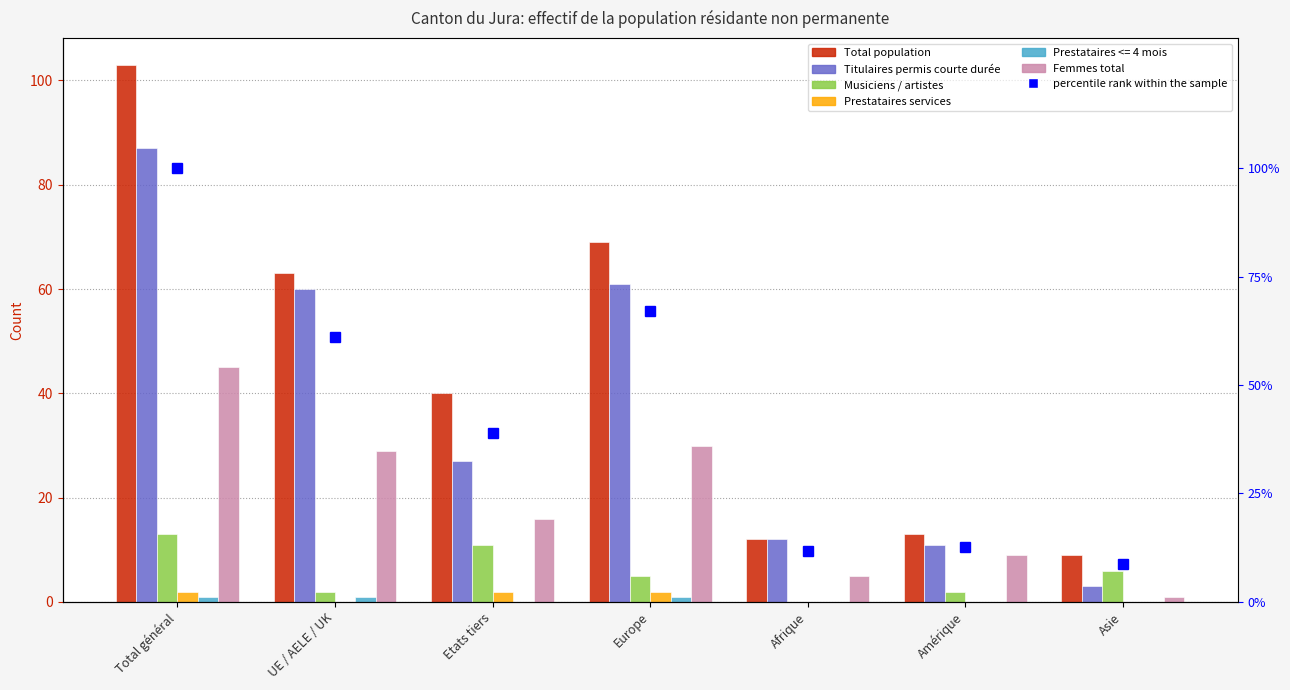

List the series in order of their peak value, highest first.

Total population, percentile rank within the sample, Titulaires permis courte durée, Femmes total, Musiciens / artistes, Prestataires services